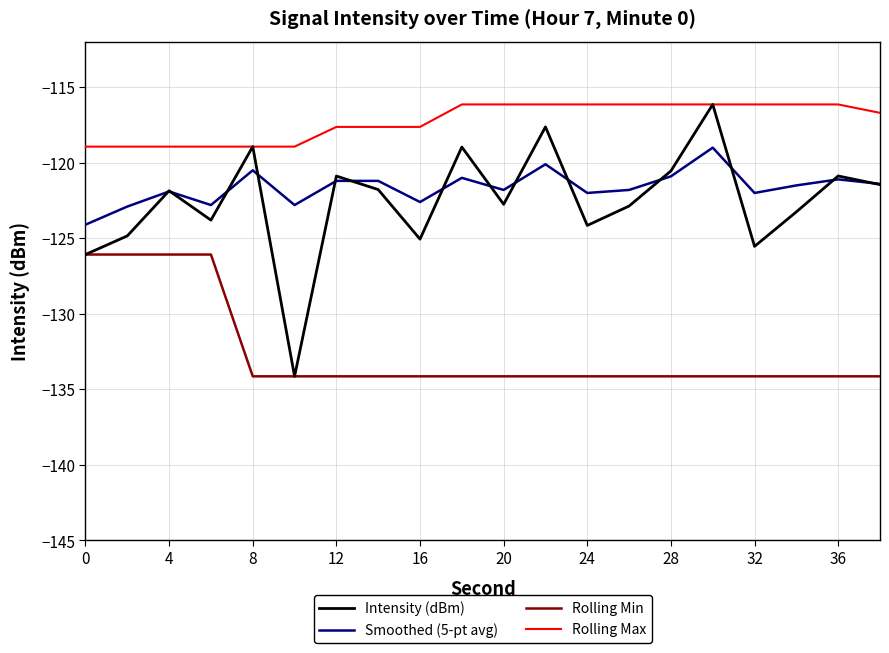

What is the average value of the Rolling Min series?

-132.5